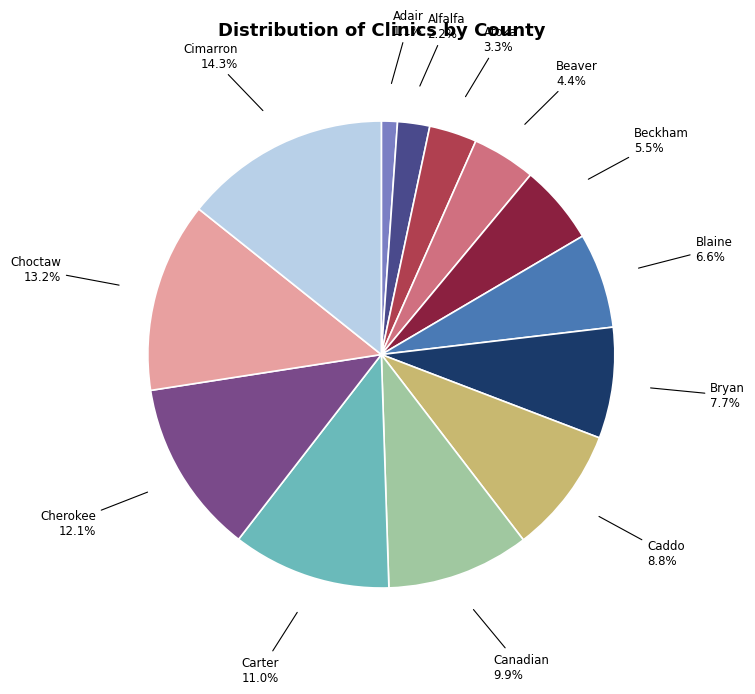

Which slice is the largest?

Cimarron